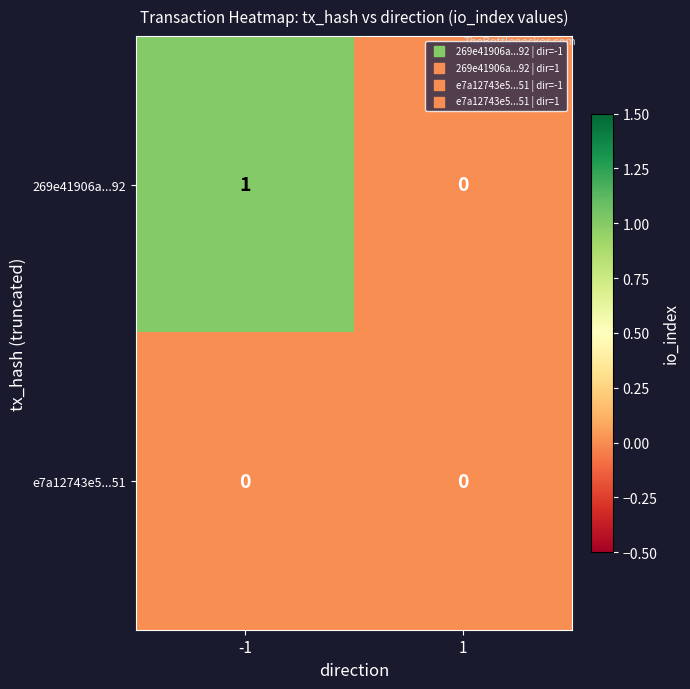

The value of 269e41906a...92 at 1 is 0. True or false?

True